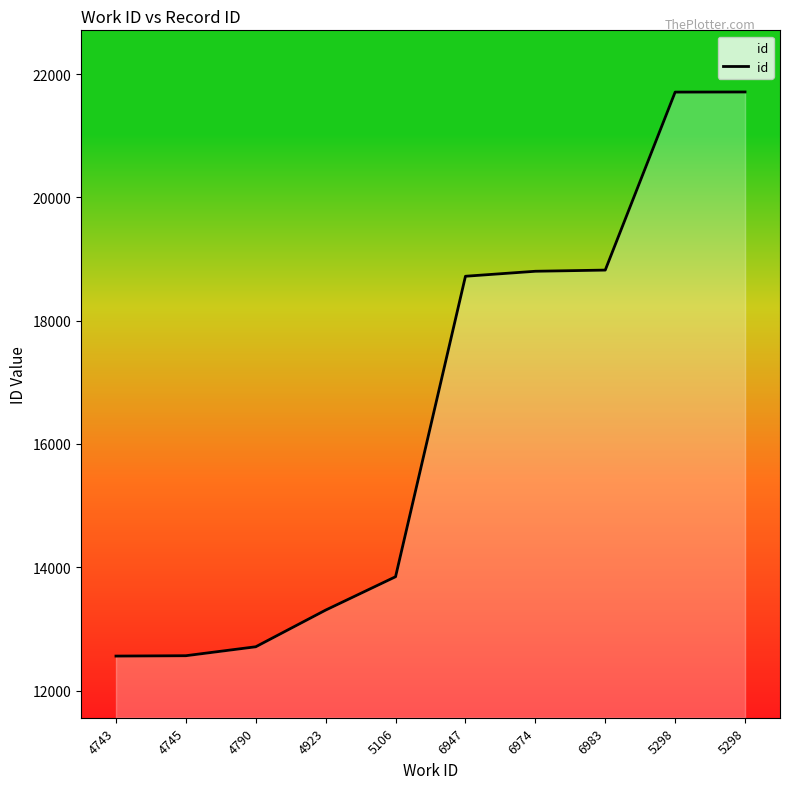

Reading left to right, what are all the values shown in this chart?

12559	12565	12710	13305	13846	18720	18801	18820	21707	21709